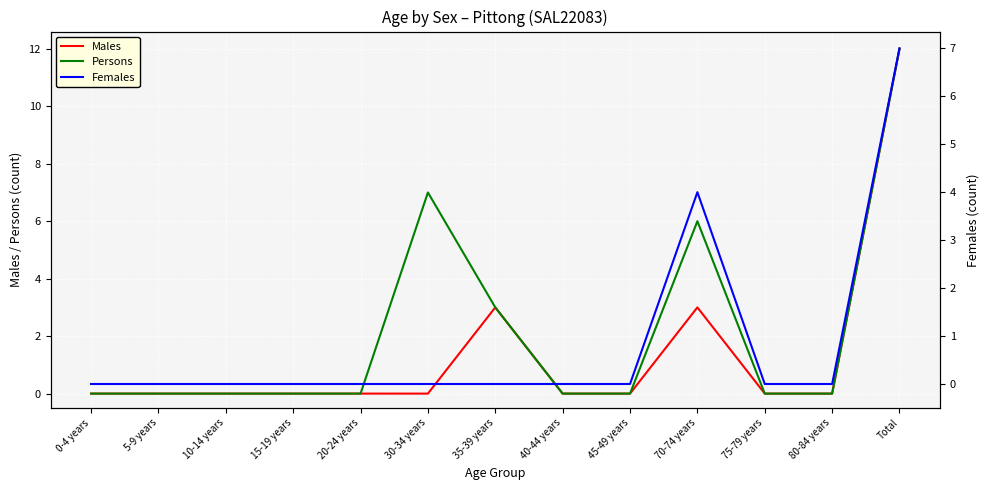

True or false: Males has more than 1 points higher than both neighbors.

True